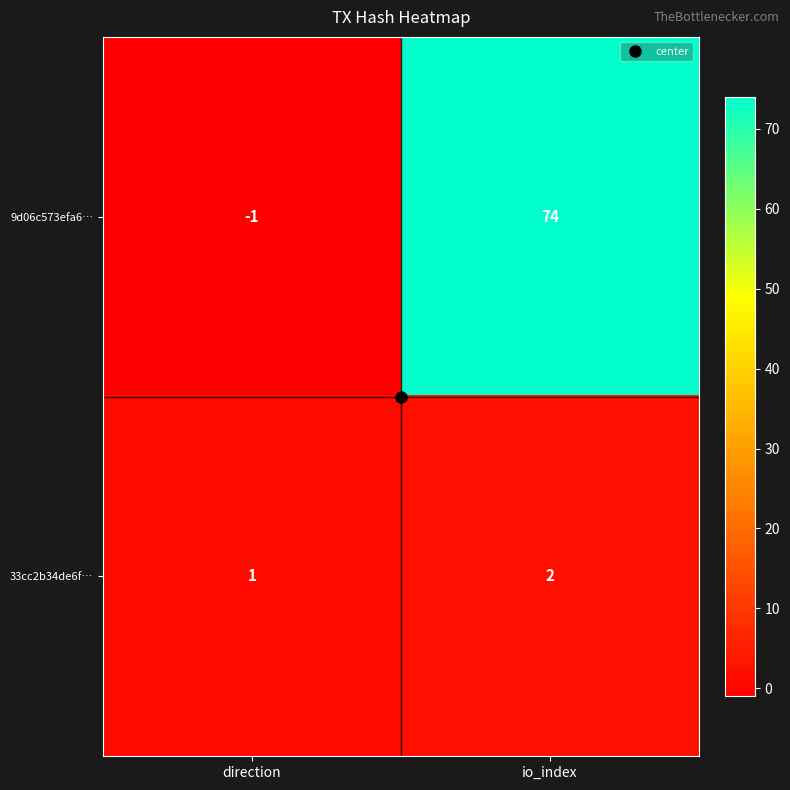

Which category has the lowest value across all series?

direction